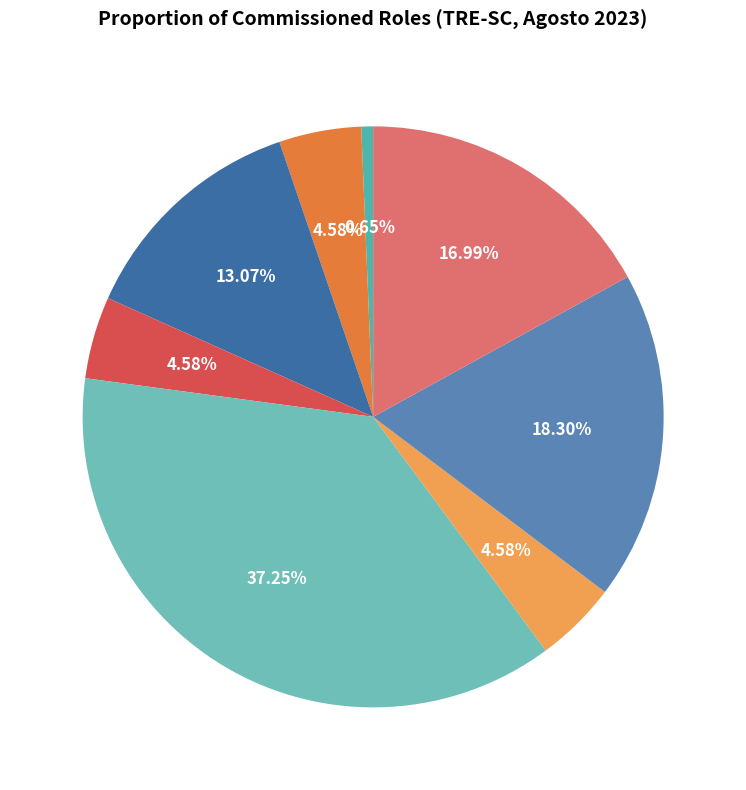

To the nearest percent, what is the average slice percentage?

12%